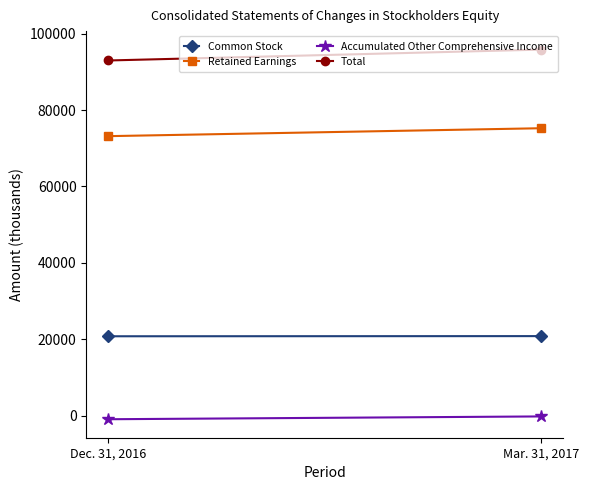

The Accumulated Other Comprehensive Income series shows -220 at Mar. 31, 2017. True or false?

True